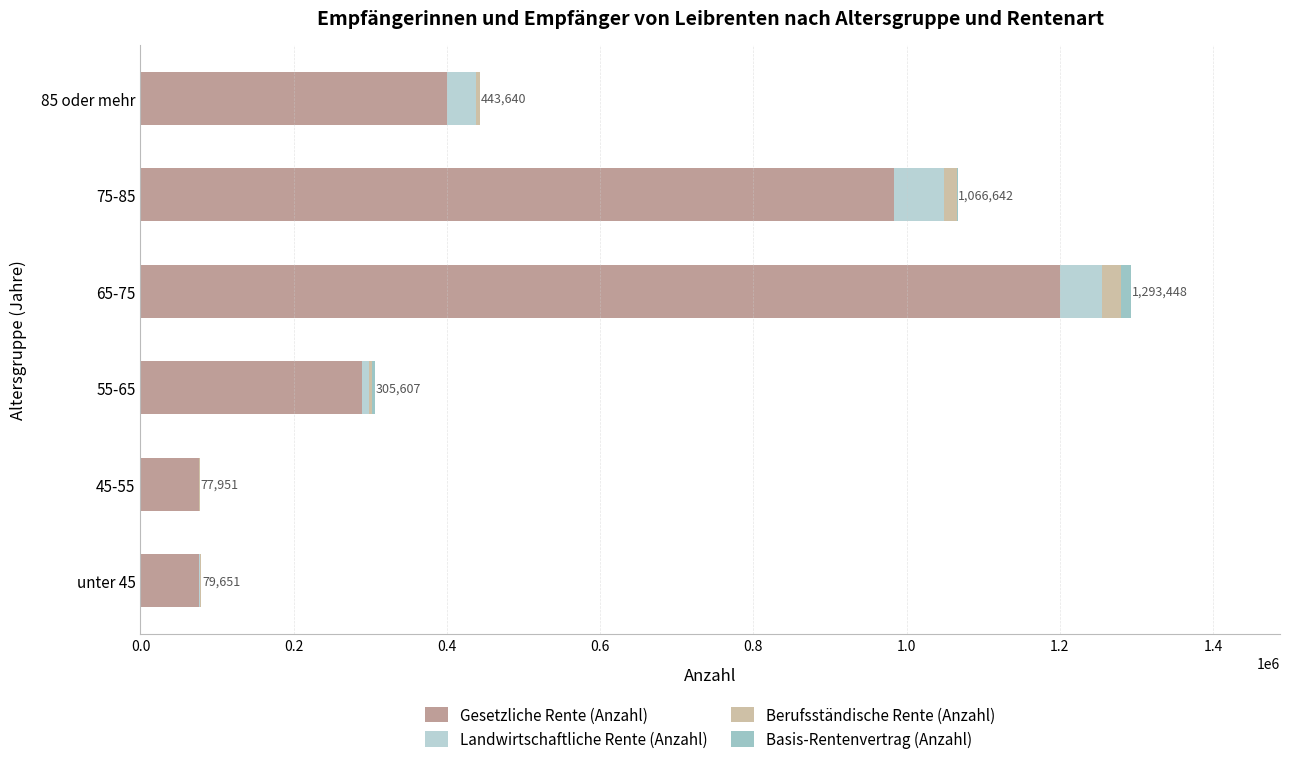

Count the number of categories in the chart.

6